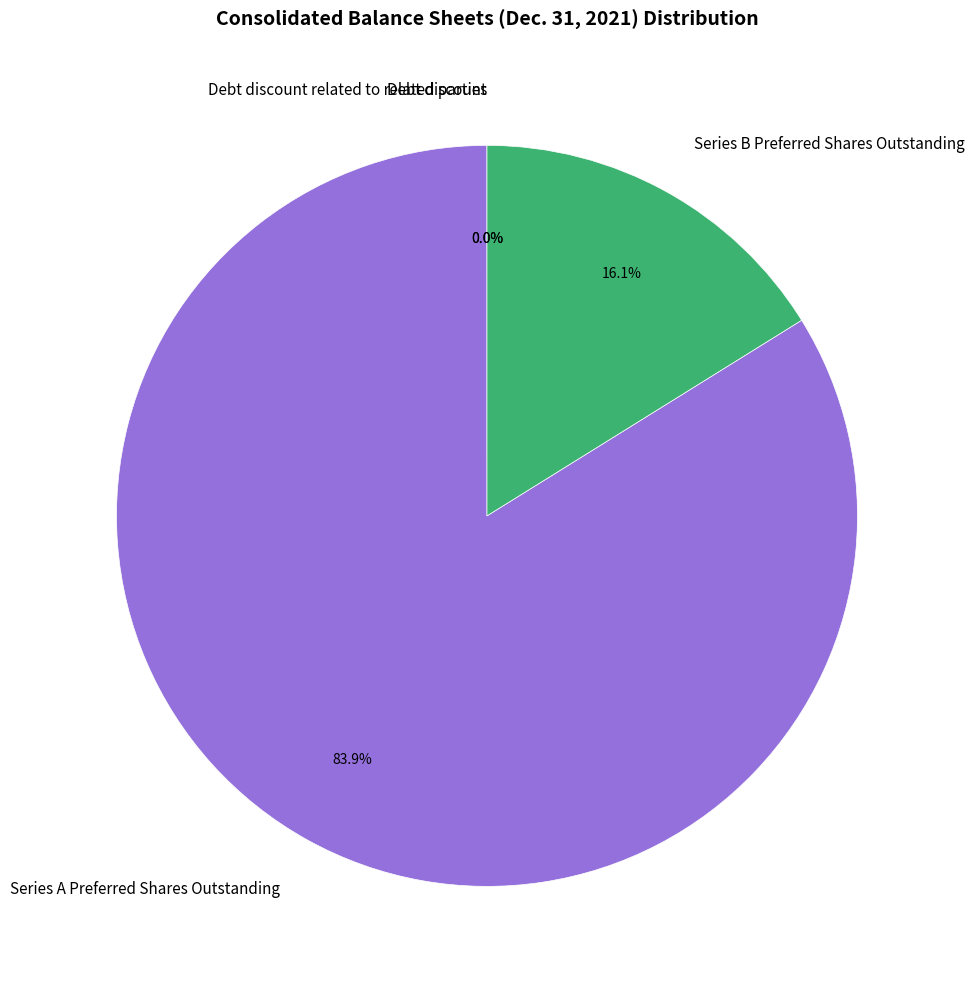

How much of the chart is everything except Series A Preferred Shares Outstanding?

16.1%